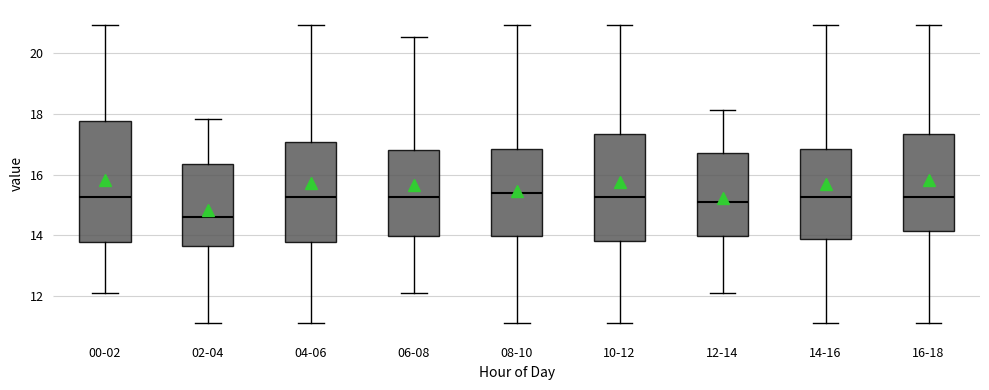

Where is the upper edge of the box for 06-08 on the y-axis? The values are not printed on the chart, so give them approximately, as read against the axis.

16.8